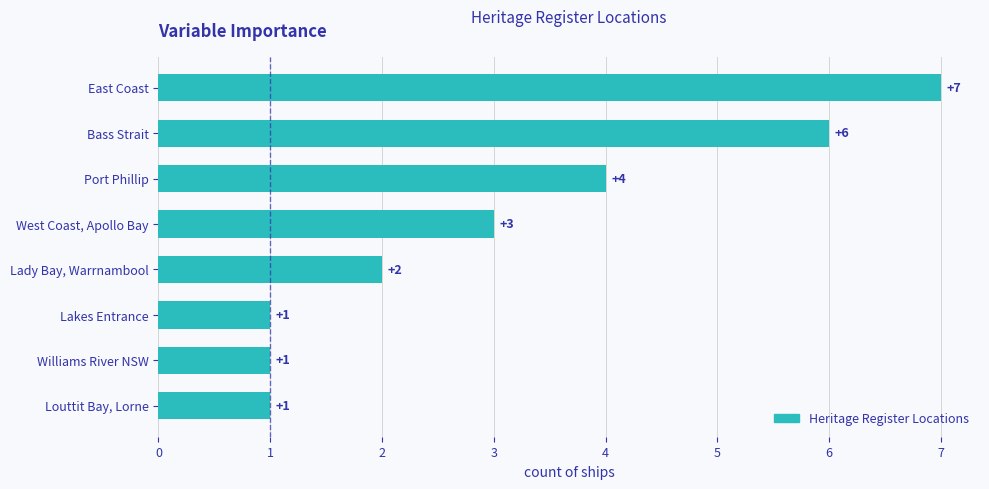

Is it true that the value at Williams River NSW is 1?

True